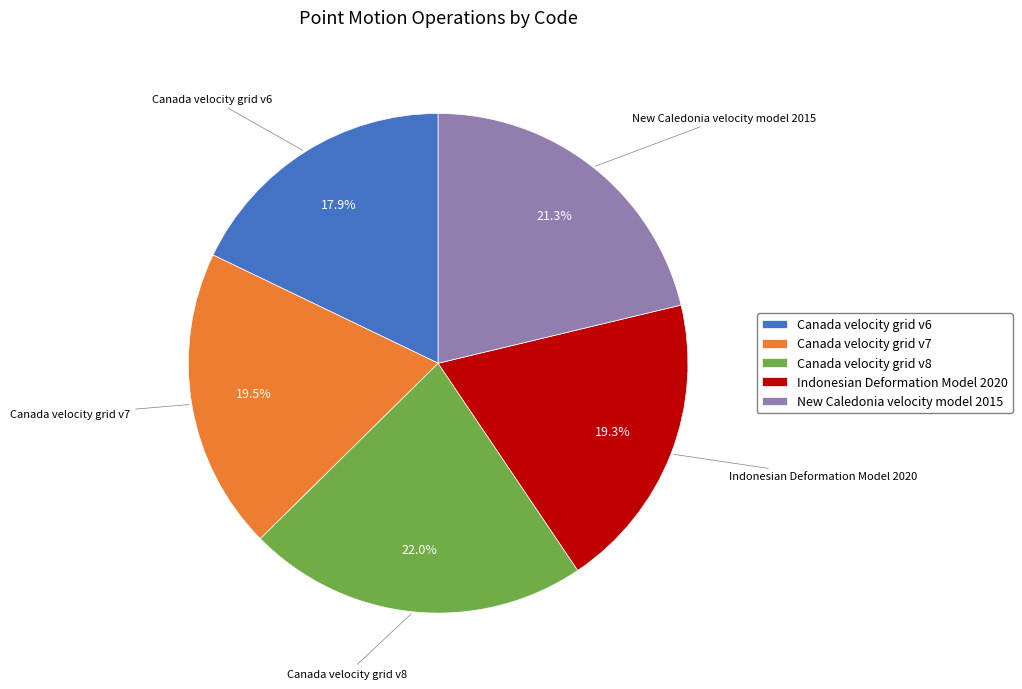

True or false: Indonesian Deformation Model 2020 accounts for 10% of the total.

False